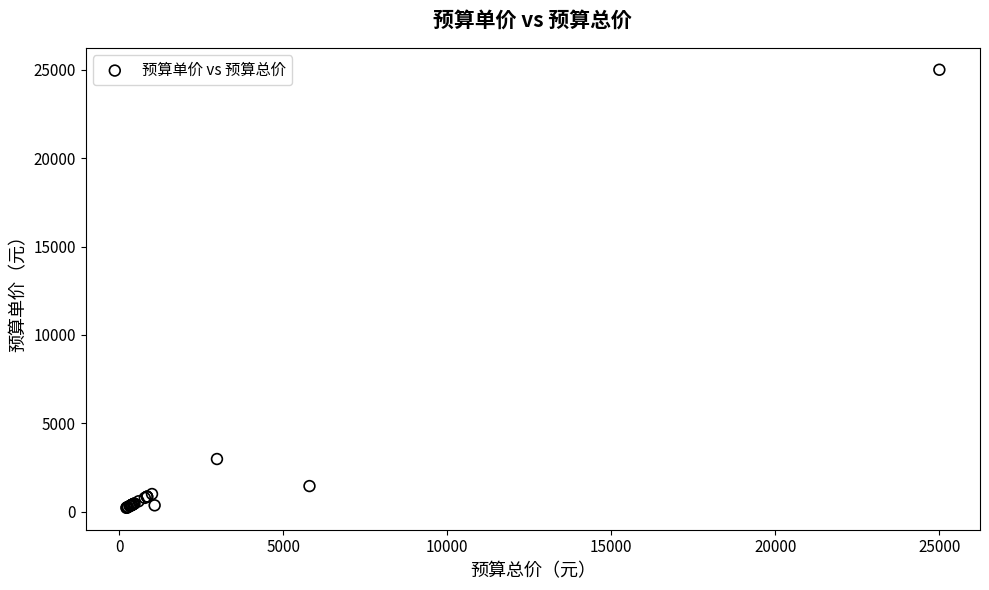

What Y value in the scatter plot is closest to 12610?

2980